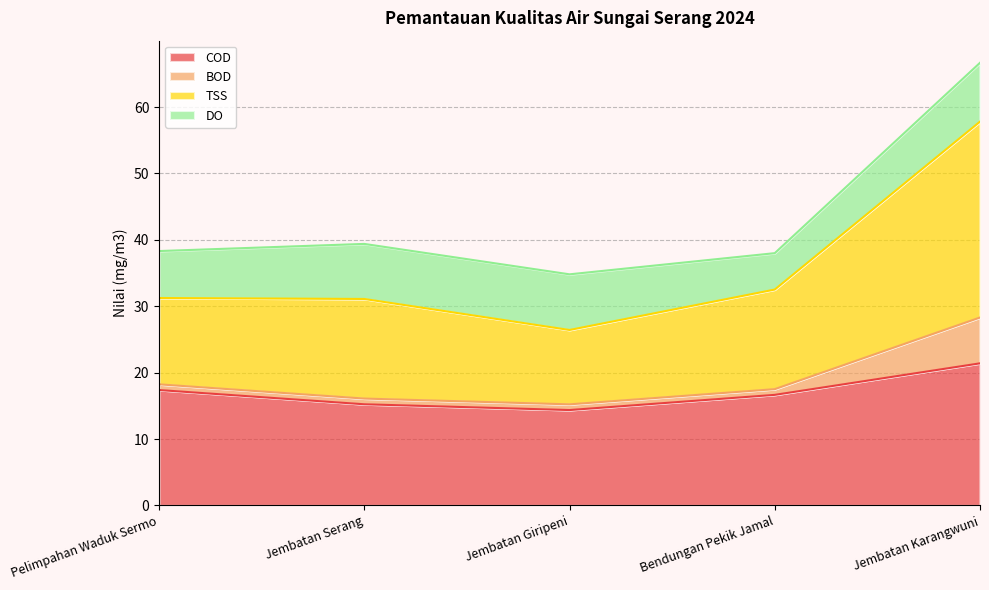

What is the total value across all series at Jembatan Karangwuni?

66.7